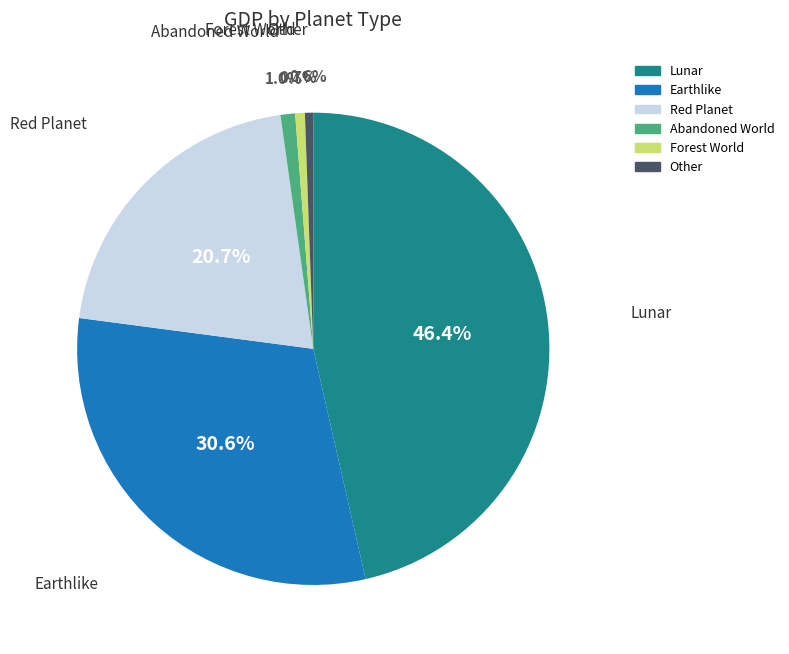

Is there a majority slice in this chart?

No